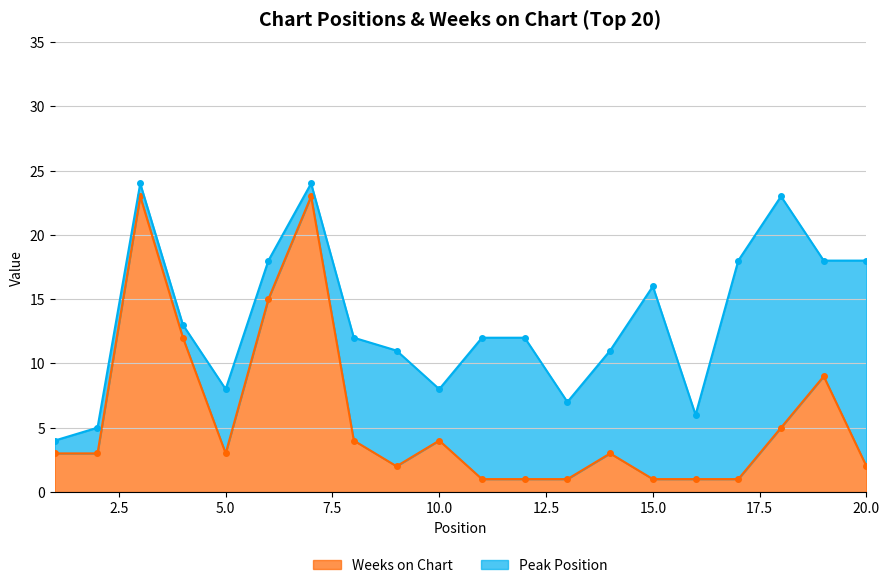

List the labels in order of value, largest first.

3, 7, 6, 4, 19, 18, 8, 10, 1, 2, 5, 14, 9, 20, 11, 12, 13, 15, 16, 17